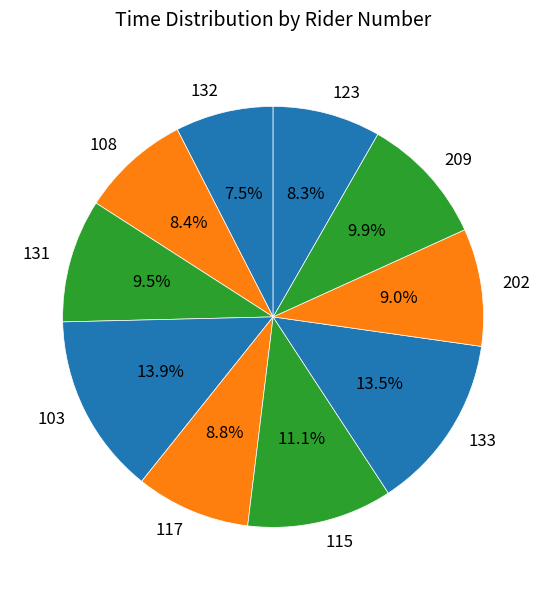

To the nearest percent, what is the difference between the 117 and 132 slice percentages?

1%